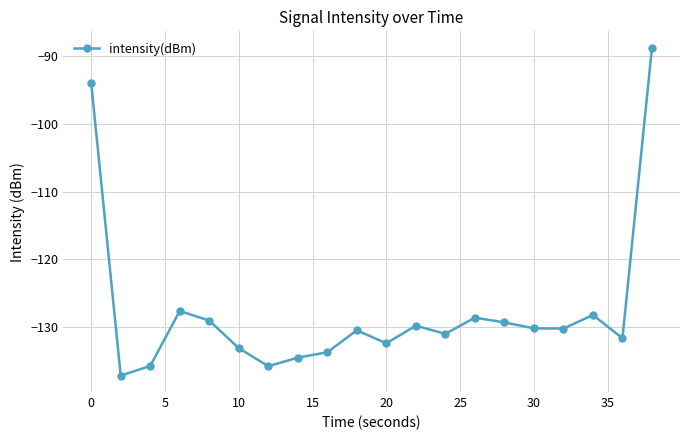

What is the difference between the second highest and second lowest values?

41.8